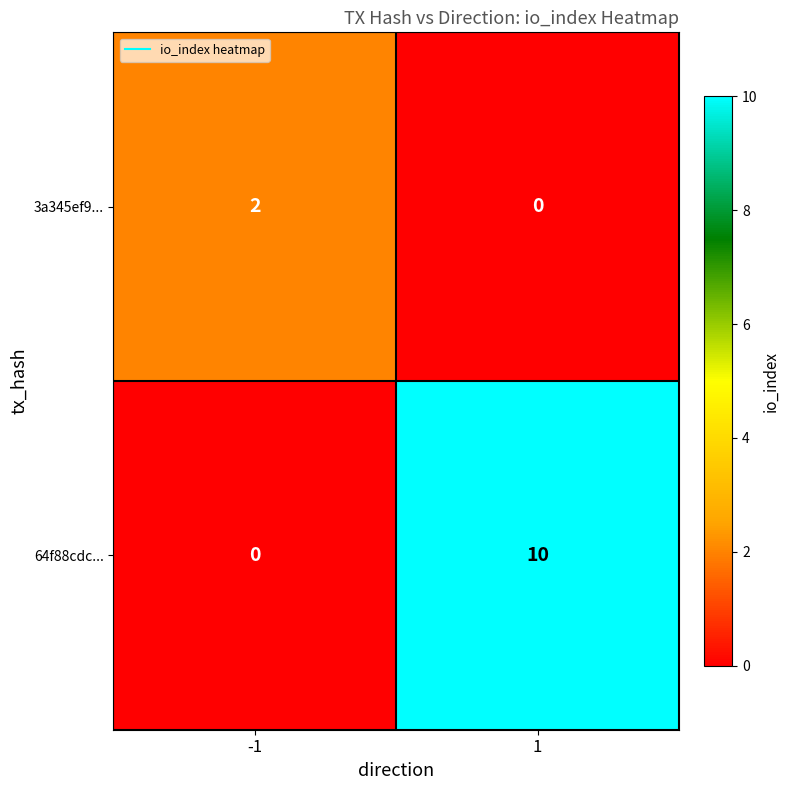

List the series in order of their peak value, highest first.

64f88cdc..., 3a345ef9...